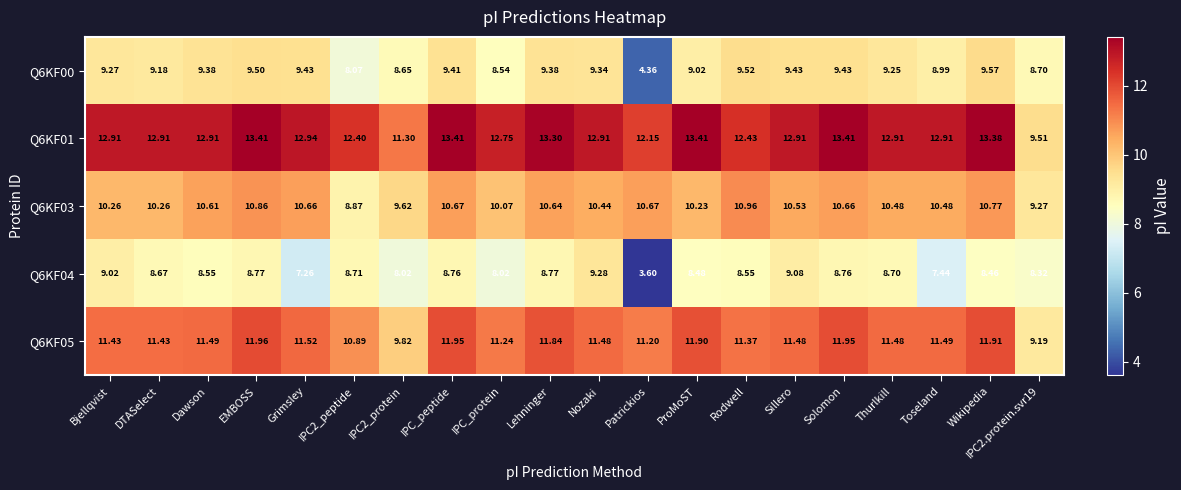

Is the value of Q6KF00 at Patrickios greater than the value of Q6KF04 at Solomon?

No